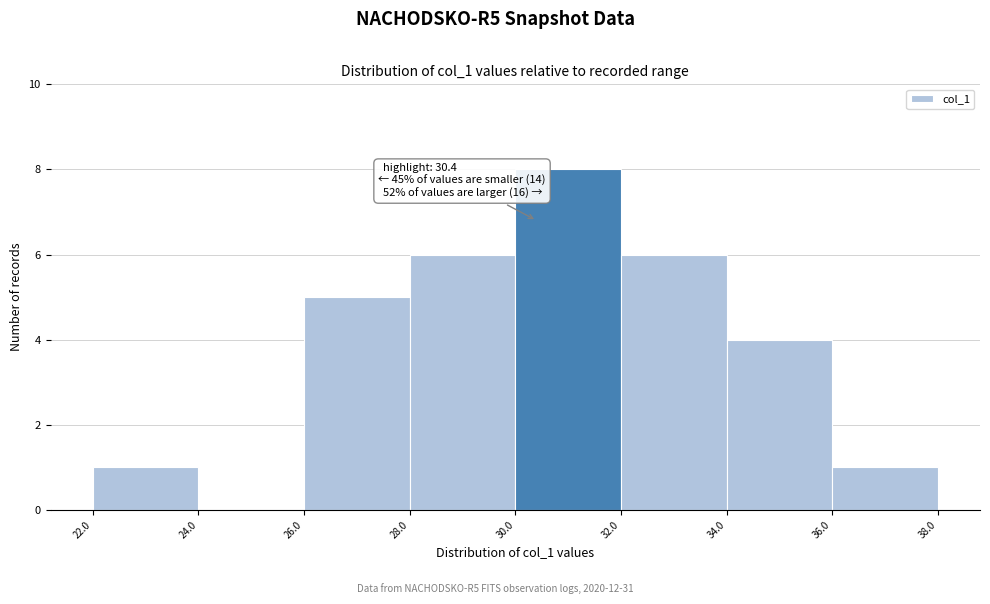

Which range on the x-axis has the tallest bar?

30.0 to 32.0